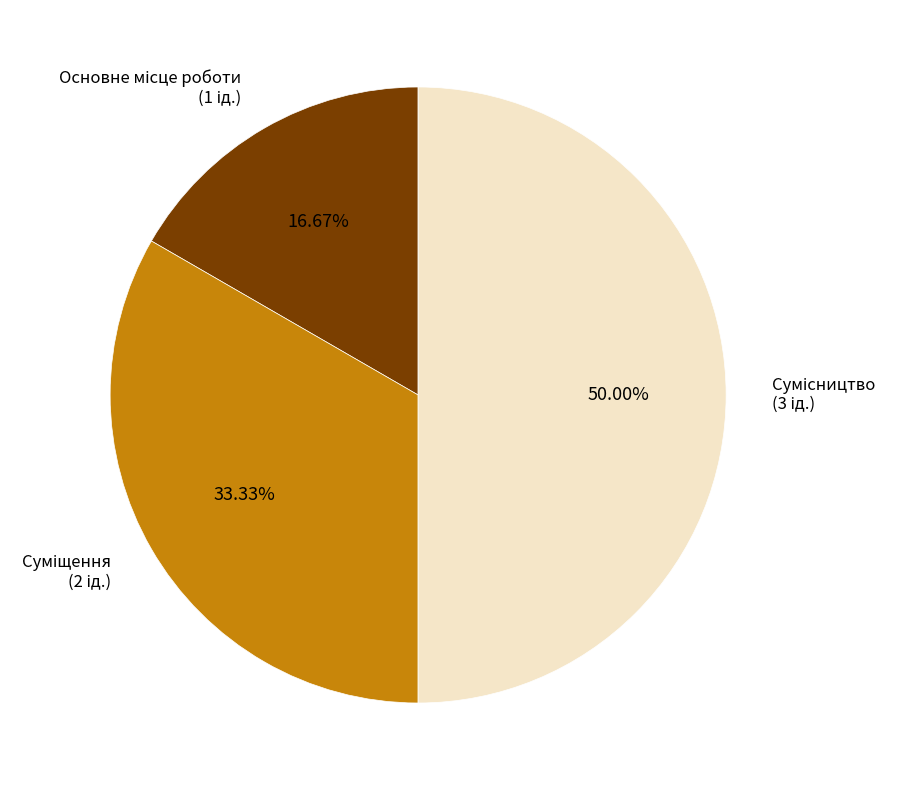

What is the ratio of the value at Суміщення to the value at Сумісництво?

0.7